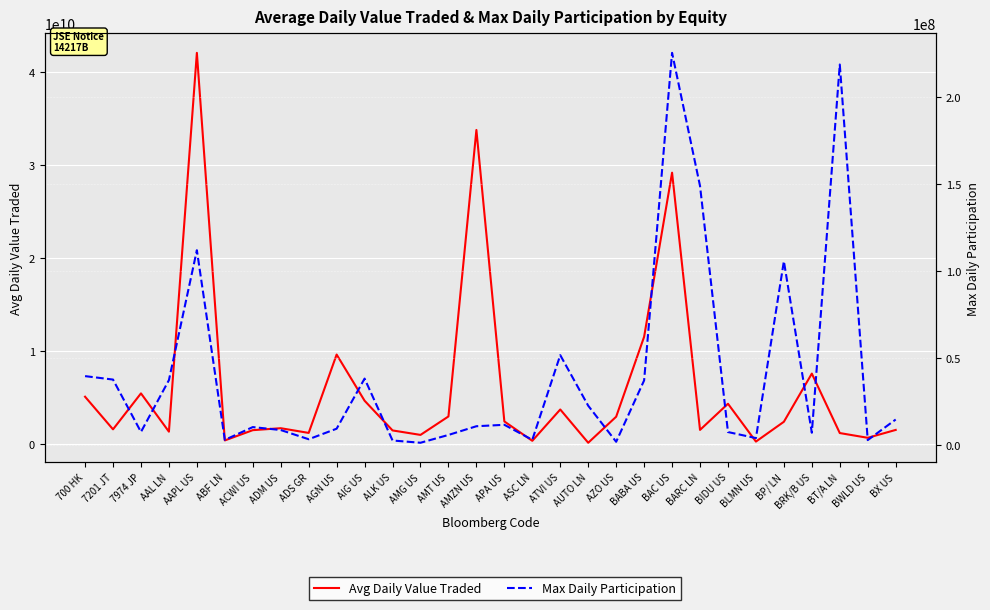

How many lines are shown in the chart?

2